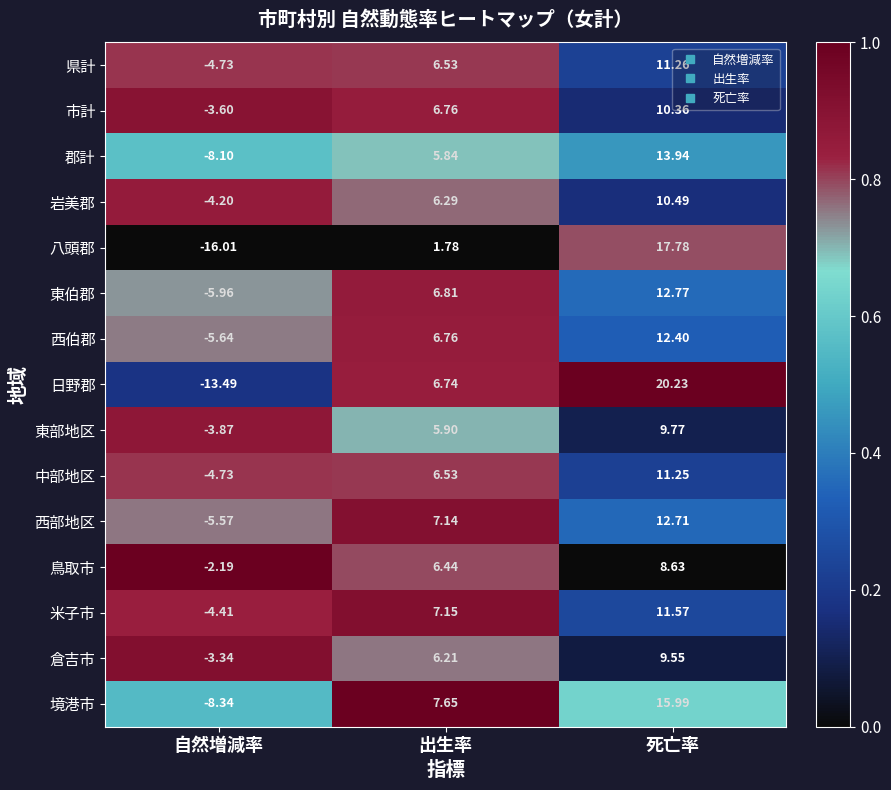

Where does the 西伯郡 series first go above 6?

出生率